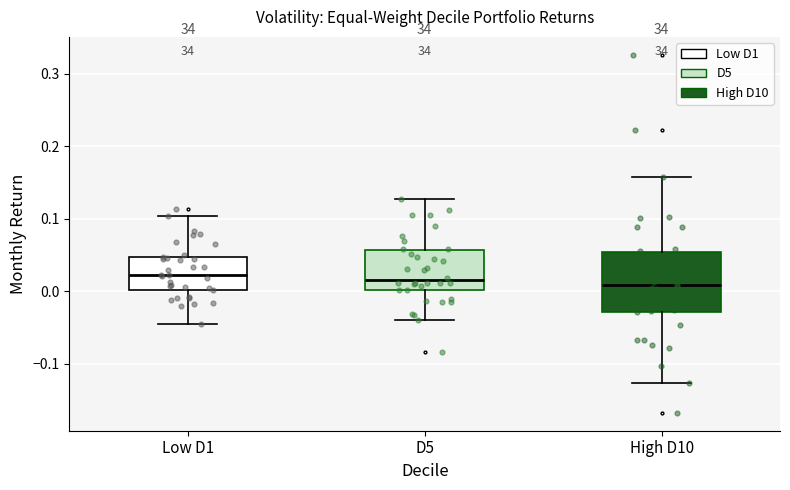

Reading left to right, read every box against the y-axis: the position of its median line, the range the box covers, and the ends of its whiskers. The values are not printed on the chart, so give them approximately, as read against the axis.

Low D1: median 0.02, box 0.00 to 0.05, whiskers -0.05 to 0.10
D5: median 0.02, box 0.00 to 0.06, whiskers -0.04 to 0.13
High D10: median 0.01, box -0.03 to 0.05, whiskers -0.13 to 0.16